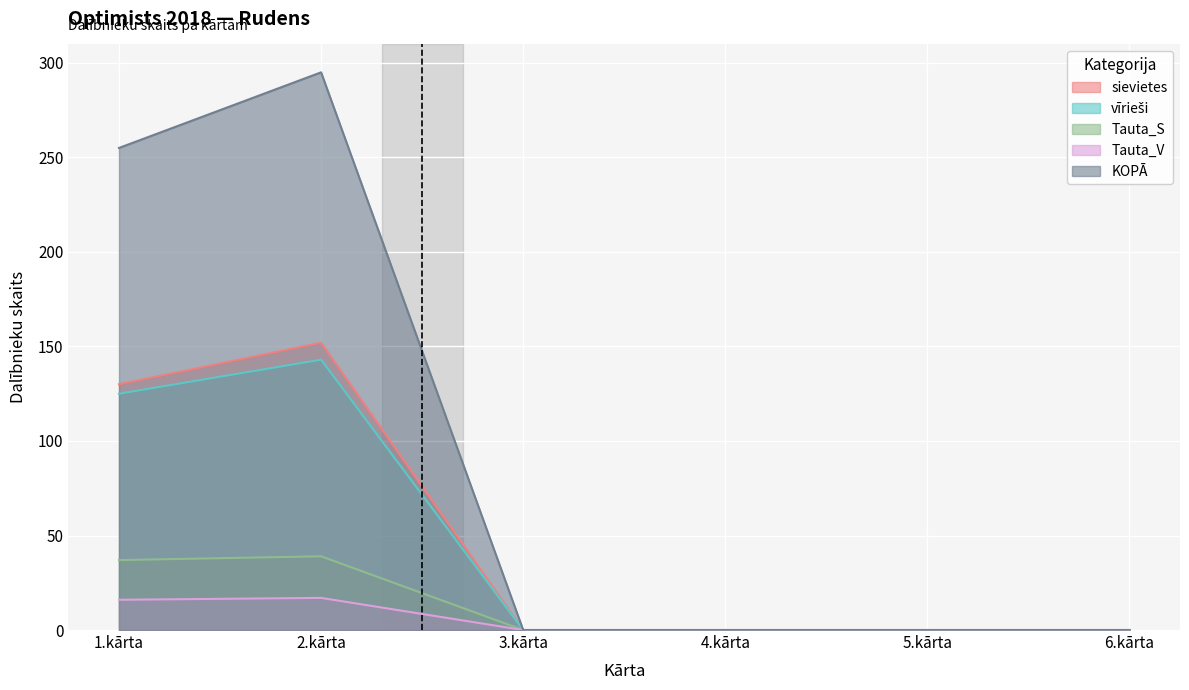

Which series has the widest spread of values?

KOPĀ